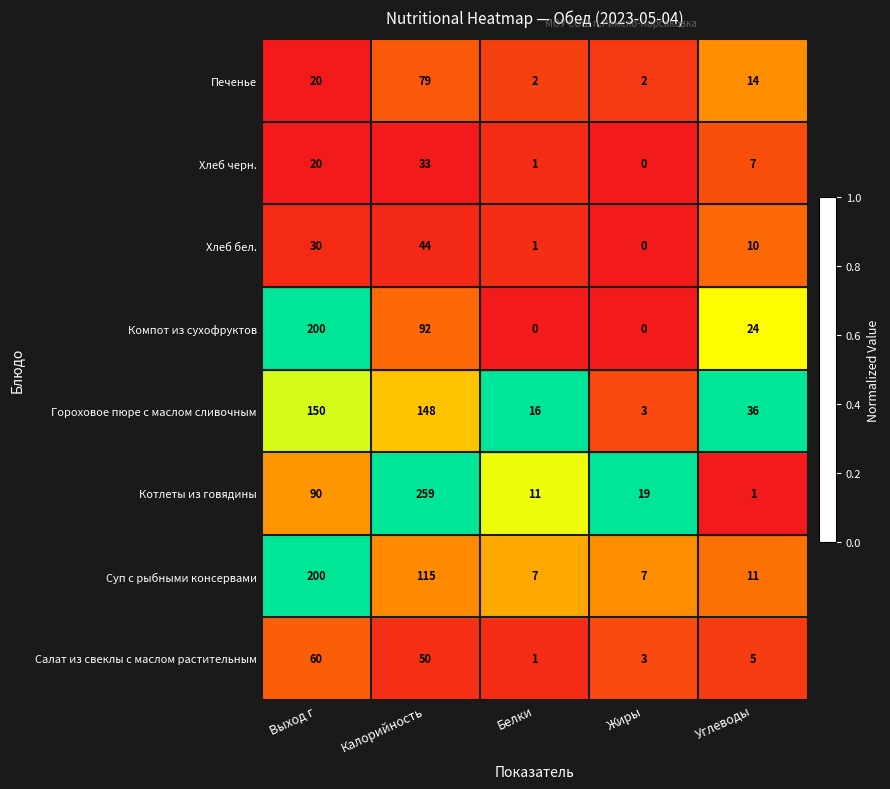

What is the total value across all series at Жиры?

34